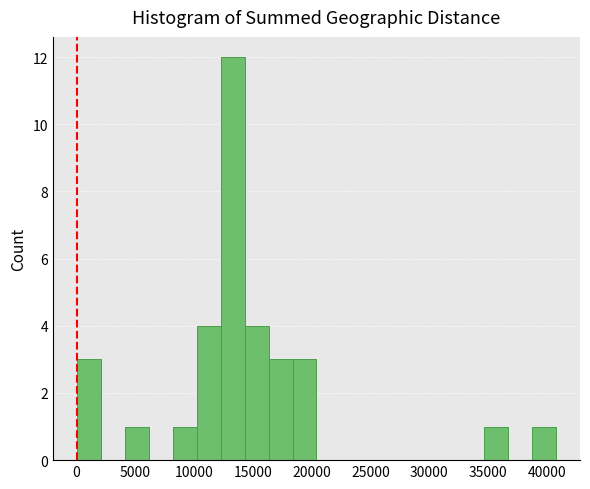

Reading left to right, list every bar in this chart as the range it spans on the x-axis followed by its height. Neither the bar edges nor the heights are printed on the chart, so give them approximately, as read against the axes.

0 to 2000: 3
2000 to 4000: 0
4000 to 6000: 1
6000 to 8000: 0
8000 to 10000: 1
10000 to 12500: 4
12500 to 14500: 12
14500 to 16500: 4
16500 to 18500: 3
18500 to 20500: 3
20500 to 22500: 0
22500 to 24500: 0
24500 to 26500: 0
26500 to 28500: 0
28500 to 30500: 0
30500 to 32500: 0
32500 to 34500: 0
34500 to 36500: 1
36500 to 39000: 0
39000 to 41000: 1